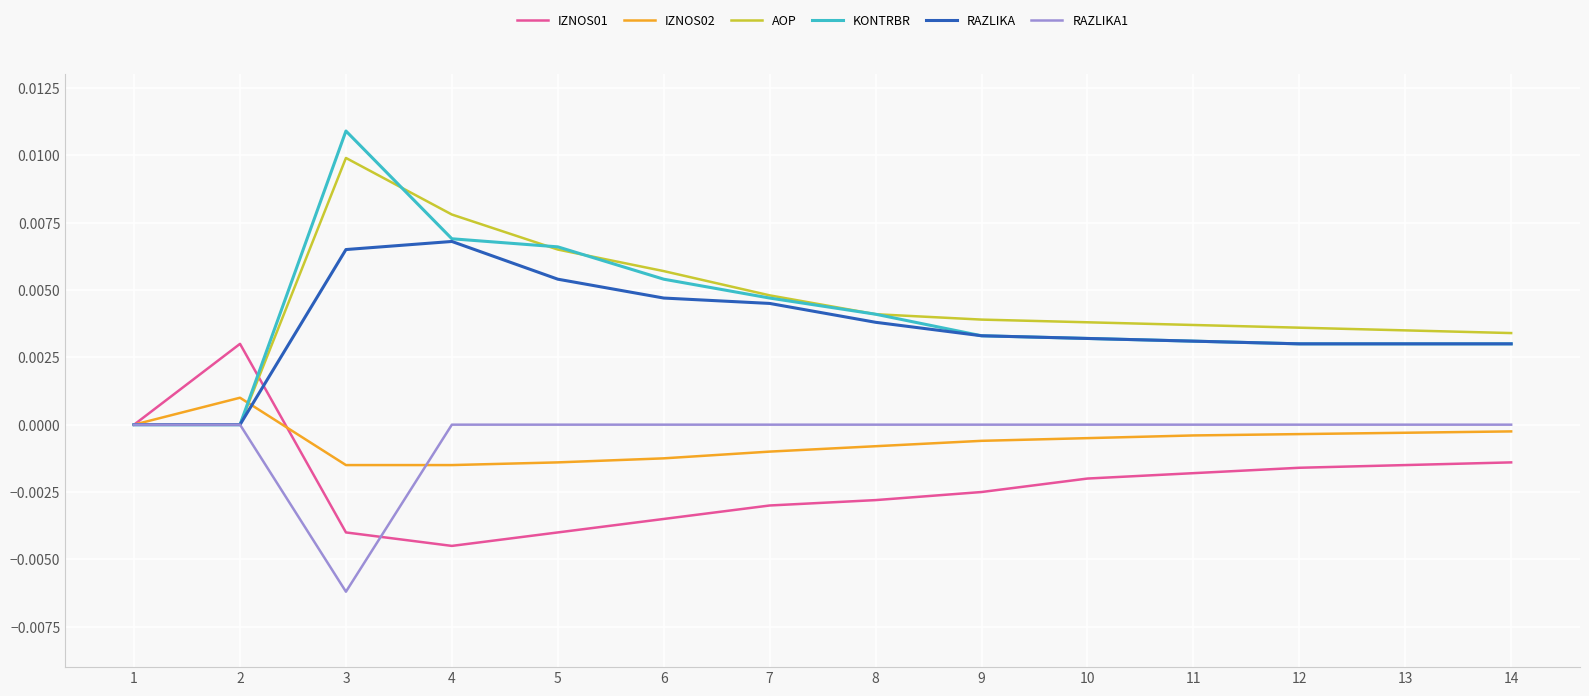

Count the number of categories in the chart.

14